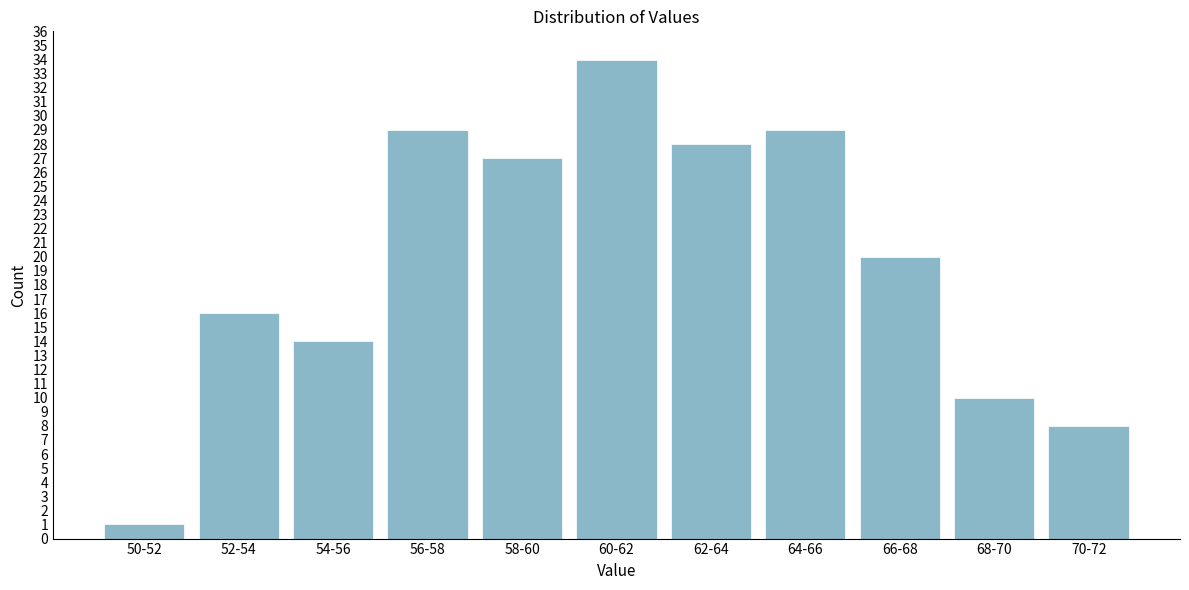

Reading left to right, extract all data points from this chart.

1	16	14	29	27	34	28	29	20	10	8